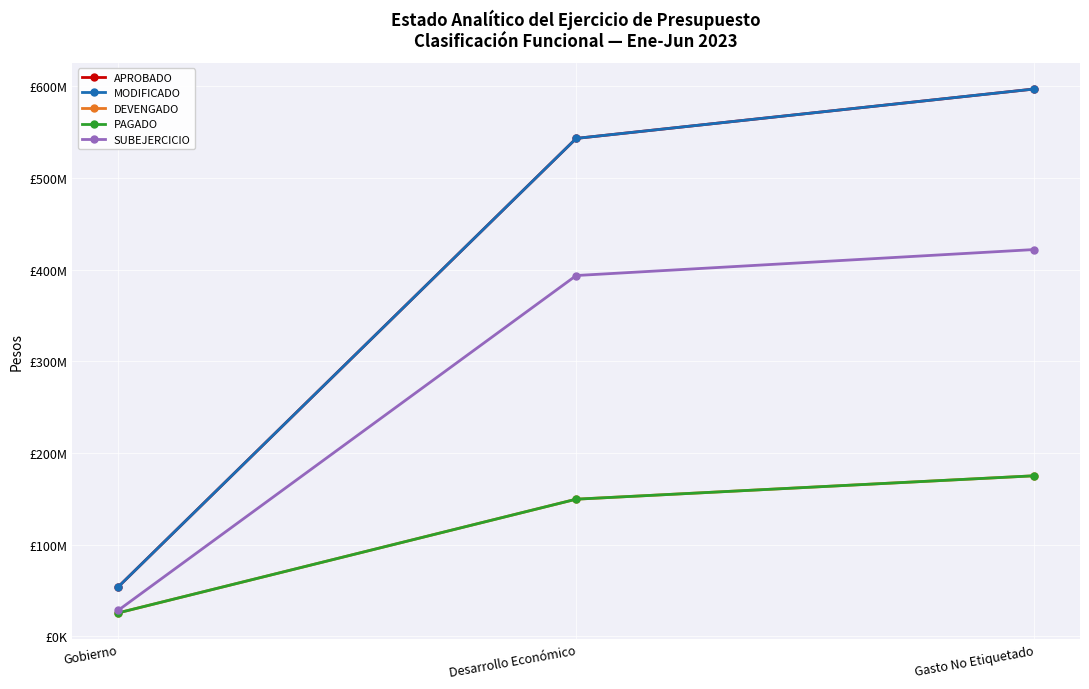

At Gobierno, list the series in order from smallest to largest.

DEVENGADO, PAGADO, SUBEJERCICIO, APROBADO, MODIFICADO